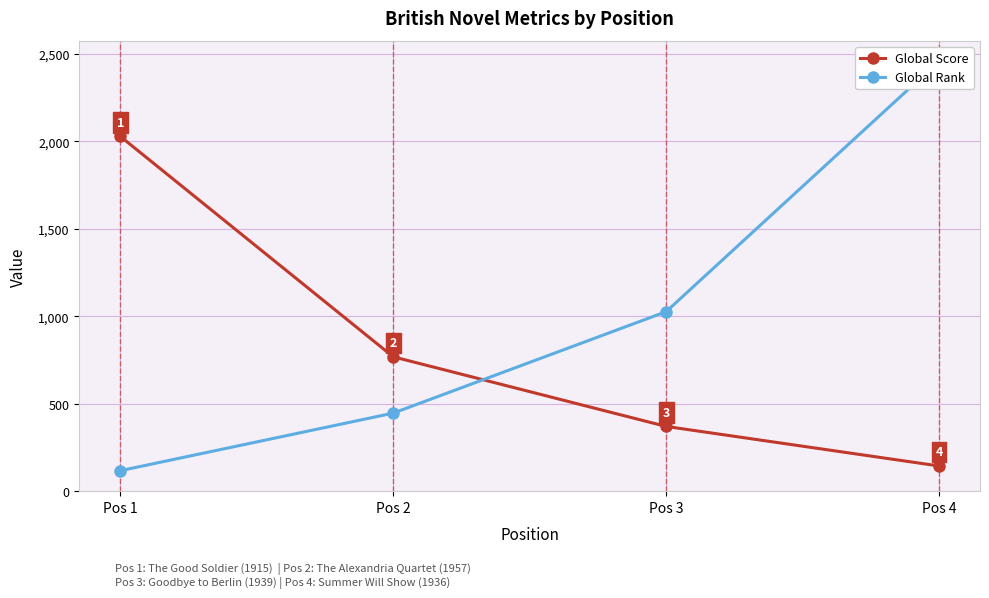

Between which two adjacent categories do Global Rank and Global Score first intersect?

Pos 2 and Pos 3